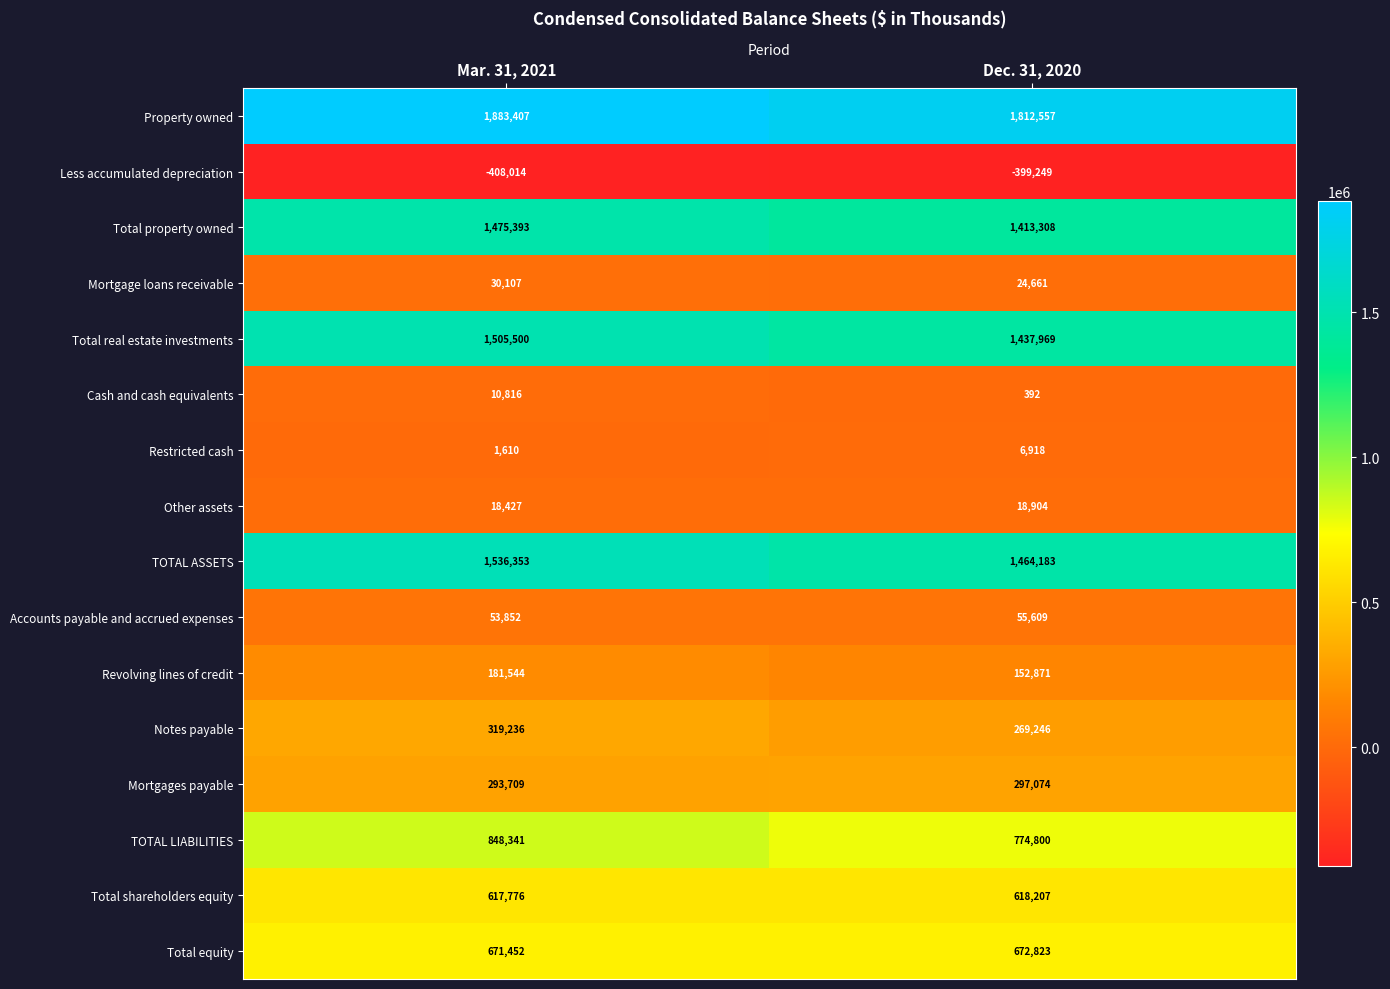

What is the spread (max minus min) of values at Dec. 31, 2020?

2211806